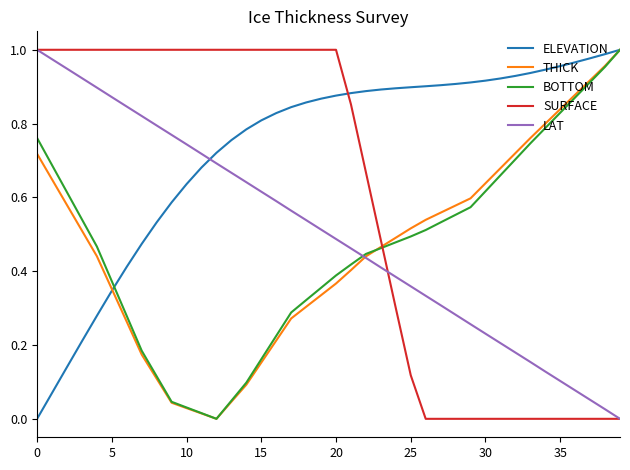

At how many categories does at least one series exceed 0?

40